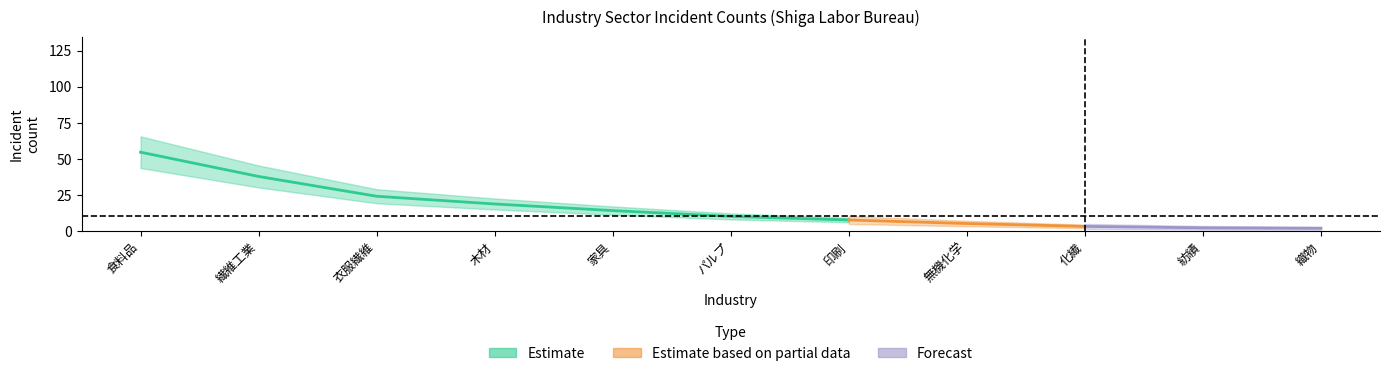

What is the minimum value shown in the chart?

2.1